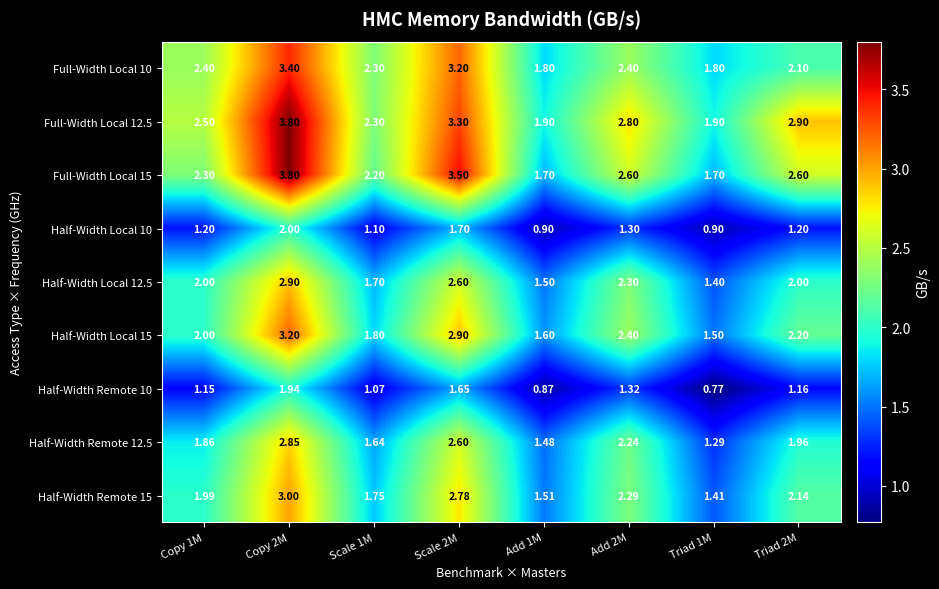

Is the value of Half-Width Local 10 at Triad 2M greater than the value of Half-Width Remote 15 at Triad 1M?

No